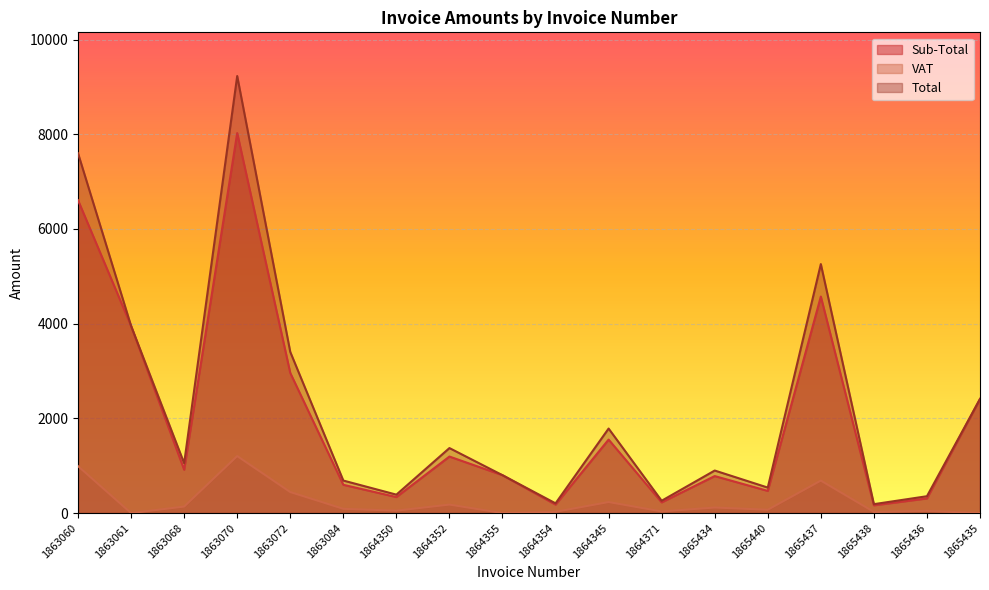

Which series has the largest total across all categories?

Total